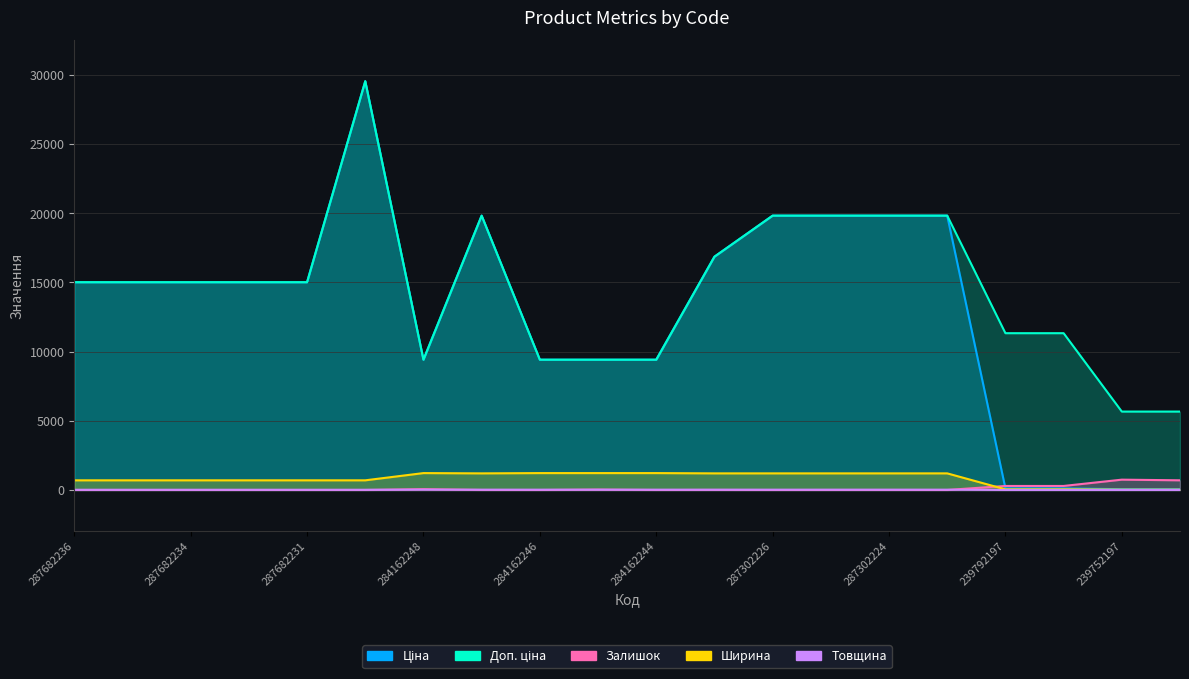

At which category is the sum across all series the highest?

287702232